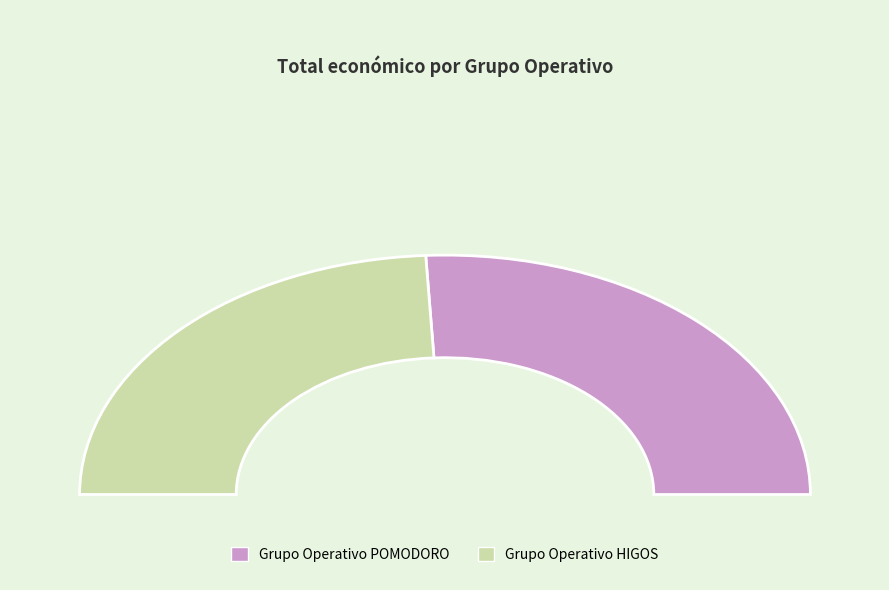

How many segments does this pie chart have?

2